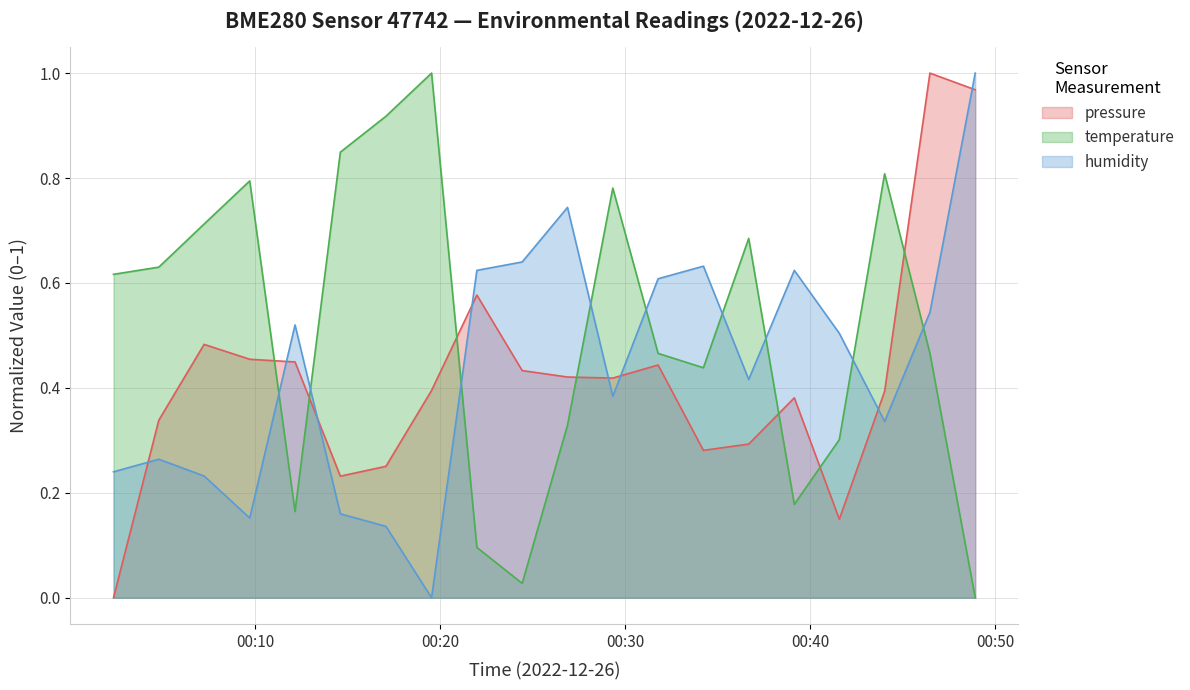

What is the difference between the maximum and second lowest values in the humidity series?

0.9